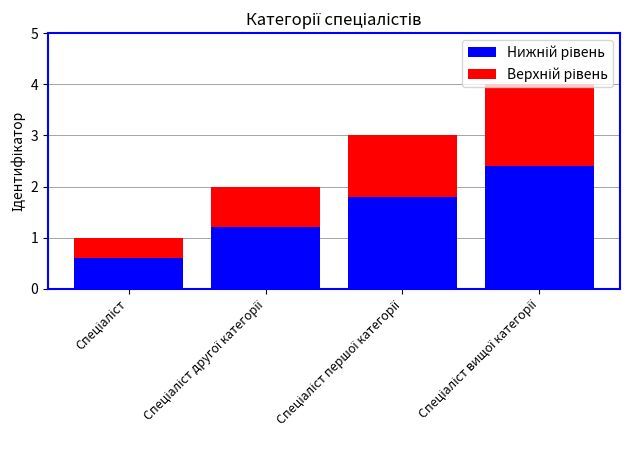

At which category is the sum across all series the highest?

Спеціаліст вищої категорії